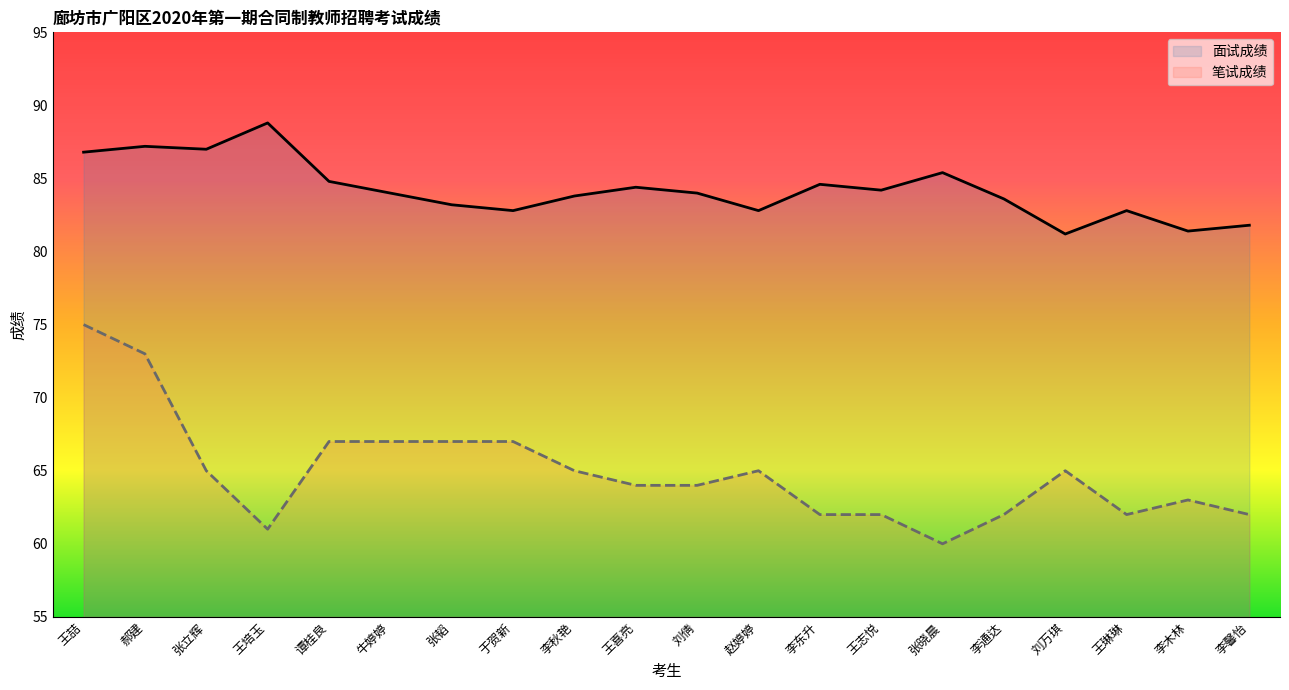

What is the difference between the second highest and second lowest values in the 笔试成绩 series?

12.0